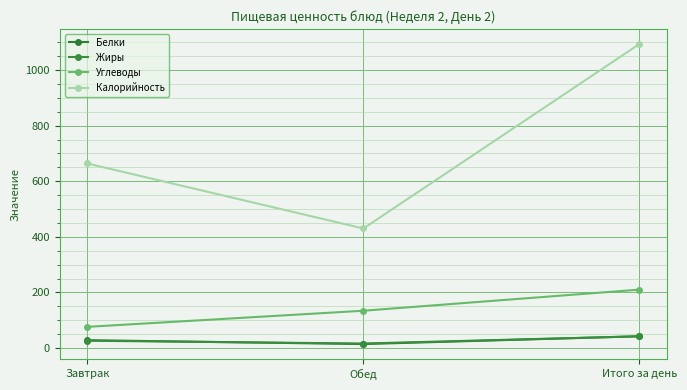

Reading left to right, what are all the values shown in this chart?

Белки: 28	14	42
Жиры: 26	16	42
Углеводы: 76	134	210
Калорийность: 664	430	1094